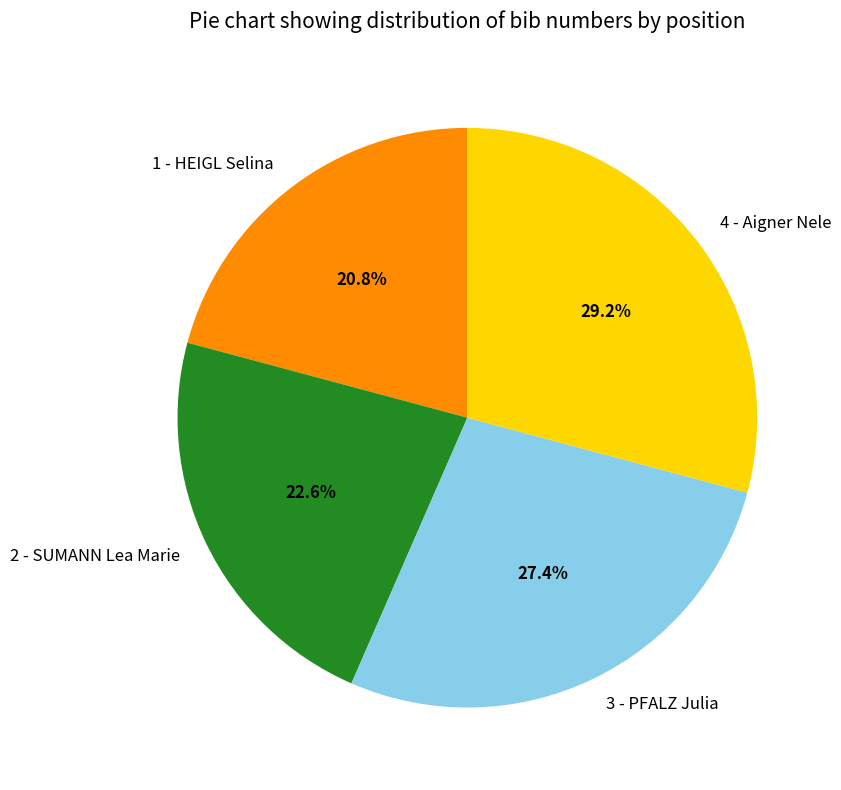

The 4 - Aigner Nele slice represents 29% of the pie. True or false?

True